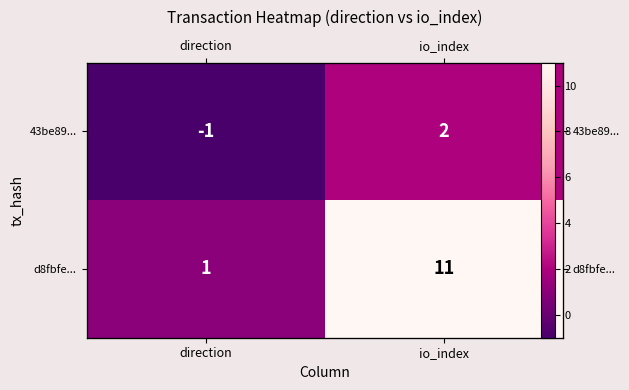

What is the spread (max minus min) of values at io_index?

9